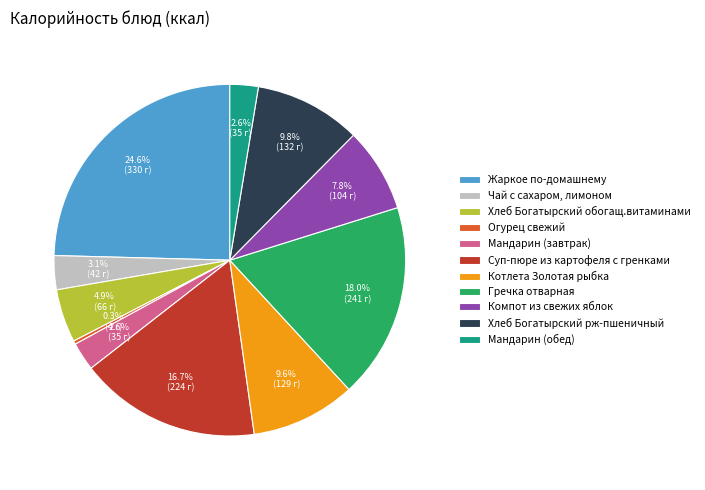

How many slices are in this pie chart?

11